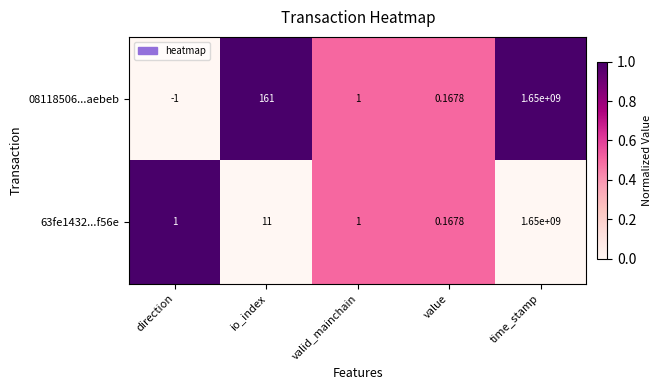

At which category is the sum across all series the highest?

time_stamp